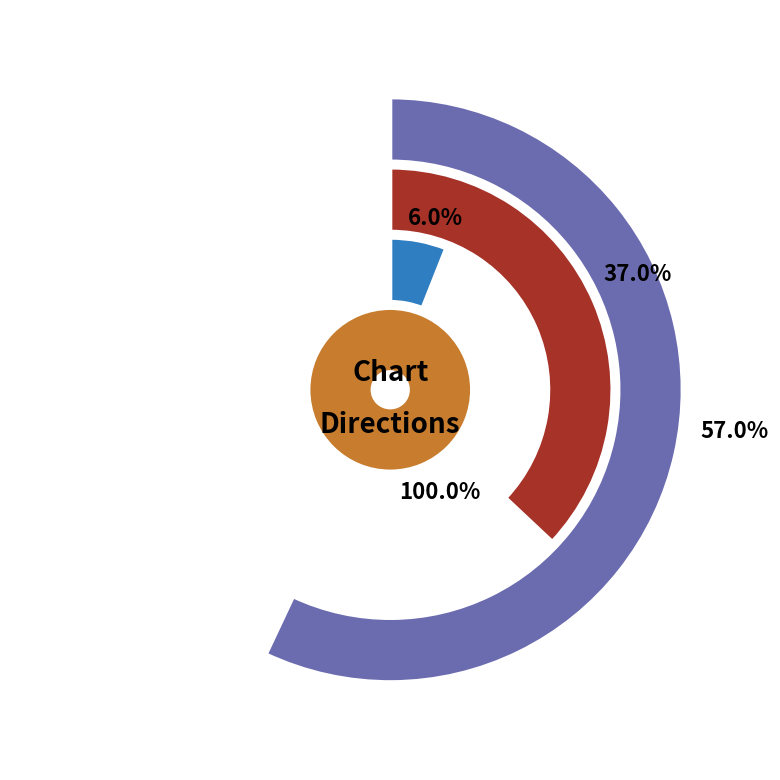

Is up the majority of the pie?

Yes